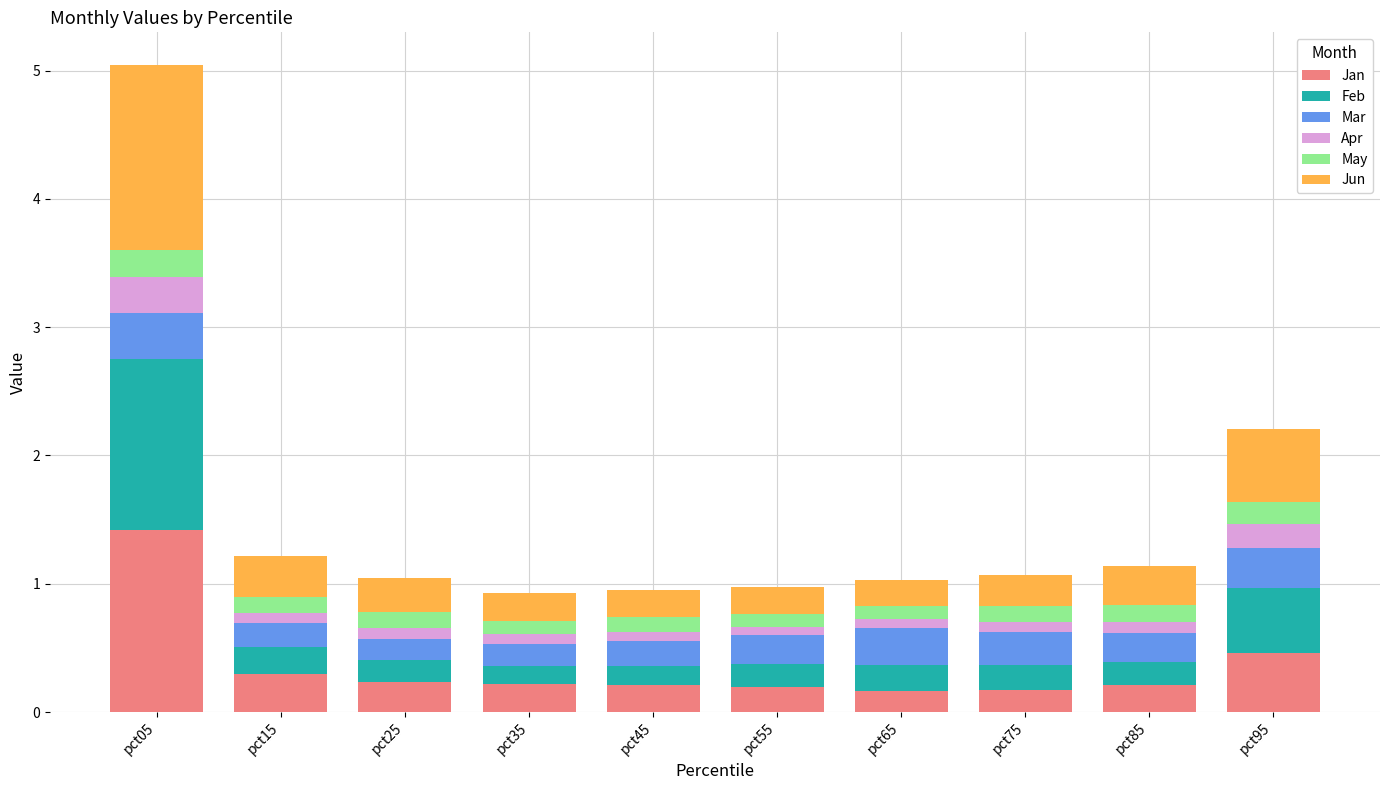

What is the highest value of the Jan series?

1.4